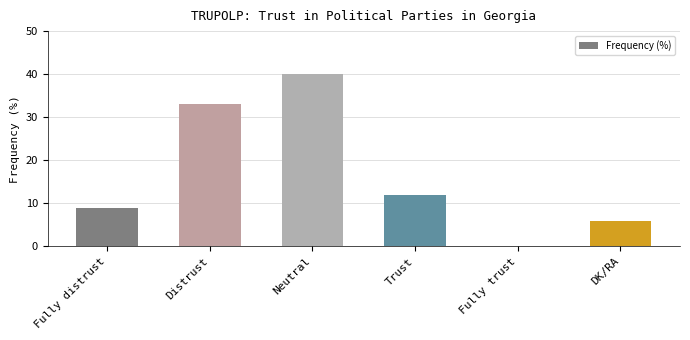

Are the bars horizontal?

No